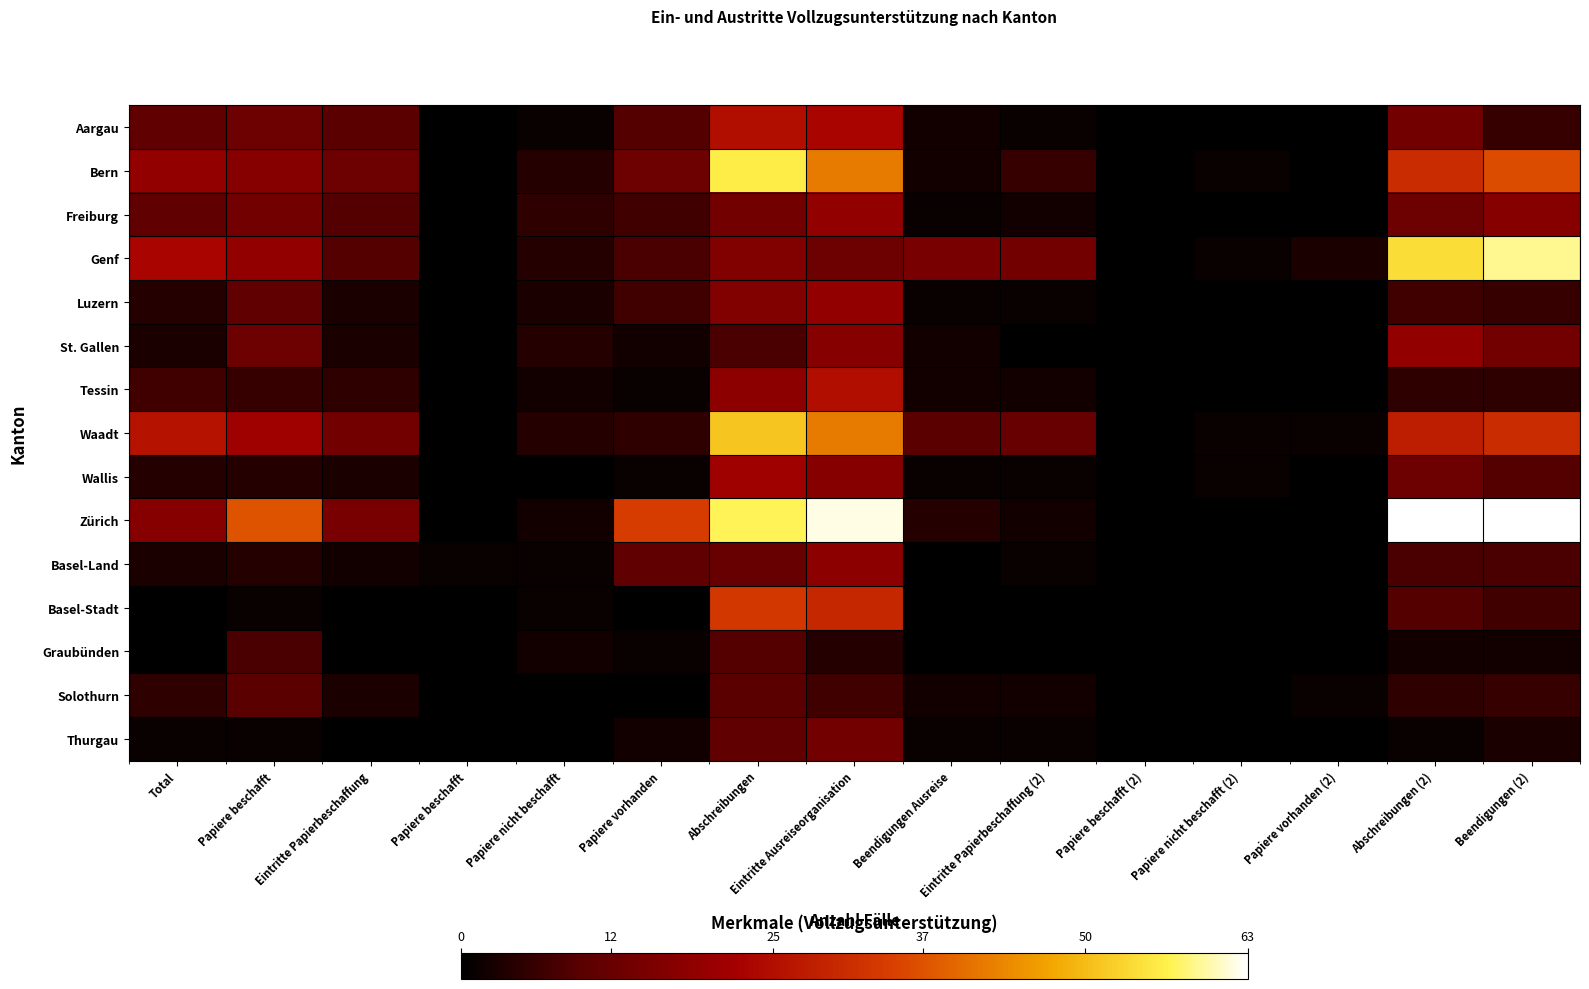

Reading left to right, extract all data points from this chart.

Aargau: Total=11	Papiere beschafft=13	Eintritte Papierbeschaffung=10	Papiere beschafft=0	Papiere nicht beschafft=1	Papiere vorhanden=9	Abschreibungen=25	Eintritte Ausreiseorganisation=23	Beendigungen Ausreise=2	Eintritte Papierbeschaffung (2)=1	Papiere beschafft (2)=0	Papiere nicht beschafft (2)=0	Papiere vorhanden (2)=0	Abschreibungen (2)=14	Beendigungen (2)=6
Bern: Total=19	Papiere beschafft=17	Eintritte Papierbeschaffung=13	Papiere beschafft=0	Papiere nicht beschafft=4	Papiere vorhanden=13	Abschreibungen=56	Eintritte Ausreiseorganisation=42	Beendigungen Ausreise=2	Eintritte Papierbeschaffung (2)=6	Papiere beschafft (2)=0	Papiere nicht beschafft (2)=1	Papiere vorhanden (2)=0	Abschreibungen (2)=31	Beendigungen (2)=36
Freiburg: Total=11	Papiere beschafft=14	Eintritte Papierbeschaffung=9	Papiere beschafft=0	Papiere nicht beschafft=5	Papiere vorhanden=7	Abschreibungen=14	Eintritte Ausreiseorganisation=19	Beendigungen Ausreise=1	Eintritte Papierbeschaffung (2)=2	Papiere beschafft (2)=0	Papiere nicht beschafft (2)=0	Papiere vorhanden (2)=0	Abschreibungen (2)=13	Beendigungen (2)=17
Genf: Total=23	Papiere beschafft=19	Eintritte Papierbeschaffung=9	Papiere beschafft=0	Papiere nicht beschafft=4	Papiere vorhanden=8	Abschreibungen=16	Eintritte Ausreiseorganisation=13	Beendigungen Ausreise=15	Eintritte Papierbeschaffung (2)=14	Papiere beschafft (2)=0	Papiere nicht beschafft (2)=1	Papiere vorhanden (2)=3	Abschreibungen (2)=54	Beendigungen (2)=59
Luzern: Total=4	Papiere beschafft=11	Eintritte Papierbeschaffung=3	Papiere beschafft=0	Papiere nicht beschafft=3	Papiere vorhanden=7	Abschreibungen=16	Eintritte Ausreiseorganisation=19	Beendigungen Ausreise=1	Eintritte Papierbeschaffung (2)=1	Papiere beschafft (2)=0	Papiere nicht beschafft (2)=0	Papiere vorhanden (2)=0	Abschreibungen (2)=7	Beendigungen (2)=6
St. Gallen: Total=3	Papiere beschafft=13	Eintritte Papierbeschaffung=3	Papiere beschafft=0	Papiere nicht beschafft=4	Papiere vorhanden=2	Abschreibungen=8	Eintritte Ausreiseorganisation=17	Beendigungen Ausreise=2	Eintritte Papierbeschaffung (2)=0	Papiere beschafft (2)=0	Papiere nicht beschafft (2)=0	Papiere vorhanden (2)=0	Abschreibungen (2)=19	Beendigungen (2)=14
Tessin: Total=7	Papiere beschafft=6	Eintritte Papierbeschaffung=5	Papiere beschafft=0	Papiere nicht beschafft=2	Papiere vorhanden=1	Abschreibungen=18	Eintritte Ausreiseorganisation=25	Beendigungen Ausreise=2	Eintritte Papierbeschaffung (2)=2	Papiere beschafft (2)=0	Papiere nicht beschafft (2)=0	Papiere vorhanden (2)=0	Abschreibungen (2)=5	Beendigungen (2)=5
Waadt: Total=26	Papiere beschafft=21	Eintritte Papierbeschaffung=14	Papiere beschafft=0	Papiere nicht beschafft=4	Papiere vorhanden=5	Abschreibungen=51	Eintritte Ausreiseorganisation=42	Beendigungen Ausreise=10	Eintritte Papierbeschaffung (2)=12	Papiere beschafft (2)=0	Papiere nicht beschafft (2)=1	Papiere vorhanden (2)=1	Abschreibungen (2)=28	Beendigungen (2)=31
Wallis: Total=4	Papiere beschafft=4	Eintritte Papierbeschaffung=3	Papiere beschafft=0	Papiere nicht beschafft=0	Papiere vorhanden=1	Abschreibungen=21	Eintritte Ausreiseorganisation=17	Beendigungen Ausreise=1	Eintritte Papierbeschaffung (2)=1	Papiere beschafft (2)=0	Papiere nicht beschafft (2)=1	Papiere vorhanden (2)=0	Abschreibungen (2)=13	Beendigungen (2)=9
Zürich: Total=17	Papiere beschafft=37	Eintritte Papierbeschaffung=15	Papiere beschafft=0	Papiere nicht beschafft=2	Papiere vorhanden=34	Abschreibungen=57	Eintritte Ausreiseorganisation=62	Beendigungen Ausreise=4	Eintritte Papierbeschaffung (2)=2	Papiere beschafft (2)=0	Papiere nicht beschafft (2)=0	Papiere vorhanden (2)=0	Abschreibungen (2)=63	Beendigungen (2)=63
Basel-Land: Total=3	Papiere beschafft=4	Eintritte Papierbeschaffung=2	Papiere beschafft=1	Papiere nicht beschafft=1	Papiere vorhanden=11	Abschreibungen=12	Eintritte Ausreiseorganisation=18	Beendigungen Ausreise=0	Eintritte Papierbeschaffung (2)=1	Papiere beschafft (2)=0	Papiere nicht beschafft (2)=0	Papiere vorhanden (2)=0	Abschreibungen (2)=8	Beendigungen (2)=8
Basel-Stadt: Total=0	Papiere beschafft=1	Eintritte Papierbeschaffung=0	Papiere beschafft=0	Papiere nicht beschafft=1	Papiere vorhanden=0	Abschreibungen=33	Eintritte Ausreiseorganisation=30	Beendigungen Ausreise=0	Eintritte Papierbeschaffung (2)=0	Papiere beschafft (2)=0	Papiere nicht beschafft (2)=0	Papiere vorhanden (2)=0	Abschreibungen (2)=9	Beendigungen (2)=7
Graubünden: Total=0	Papiere beschafft=8	Eintritte Papierbeschaffung=0	Papiere beschafft=0	Papiere nicht beschafft=2	Papiere vorhanden=1	Abschreibungen=9	Eintritte Ausreiseorganisation=4	Beendigungen Ausreise=0	Eintritte Papierbeschaffung (2)=0	Papiere beschafft (2)=0	Papiere nicht beschafft (2)=0	Papiere vorhanden (2)=0	Abschreibungen (2)=2	Beendigungen (2)=2
Solothurn: Total=5	Papiere beschafft=10	Eintritte Papierbeschaffung=3	Papiere beschafft=0	Papiere nicht beschafft=0	Papiere vorhanden=0	Abschreibungen=10	Eintritte Ausreiseorganisation=7	Beendigungen Ausreise=2	Eintritte Papierbeschaffung (2)=2	Papiere beschafft (2)=0	Papiere nicht beschafft (2)=0	Papiere vorhanden (2)=1	Abschreibungen (2)=5	Beendigungen (2)=6
Thurgau: Total=1	Papiere beschafft=1	Eintritte Papierbeschaffung=0	Papiere beschafft=0	Papiere nicht beschafft=0	Papiere vorhanden=2	Abschreibungen=11	Eintritte Ausreiseorganisation=14	Beendigungen Ausreise=1	Eintritte Papierbeschaffung (2)=1	Papiere beschafft (2)=0	Papiere nicht beschafft (2)=0	Papiere vorhanden (2)=0	Abschreibungen (2)=1	Beendigungen (2)=3